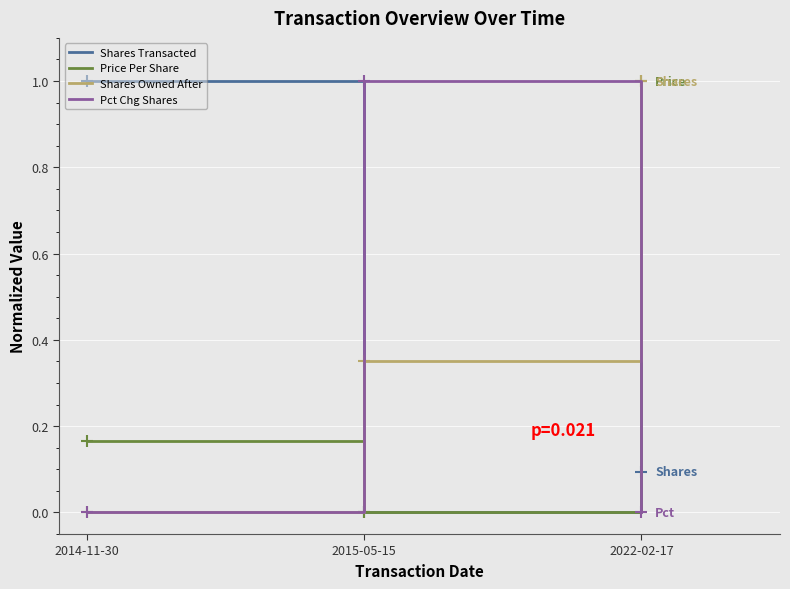

What is the sum of all Shares Owned After values?

1.4